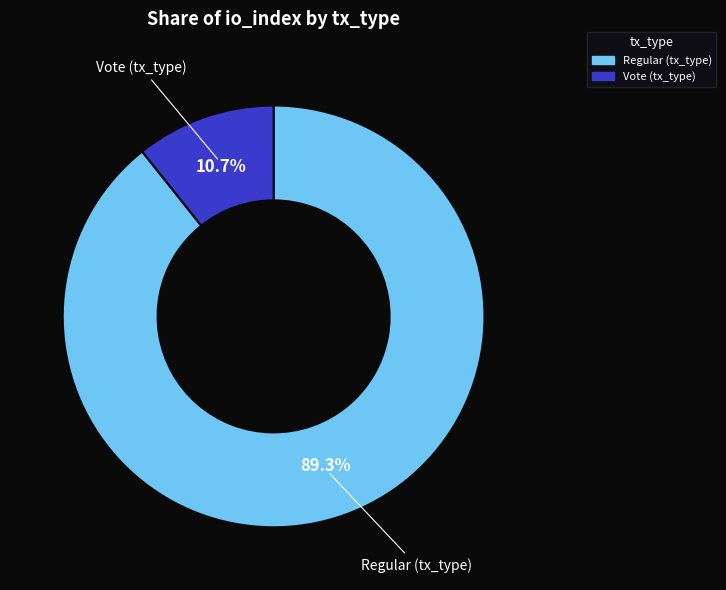

To the nearest percent, what is the difference between the largest and smallest slice percentages?

79%